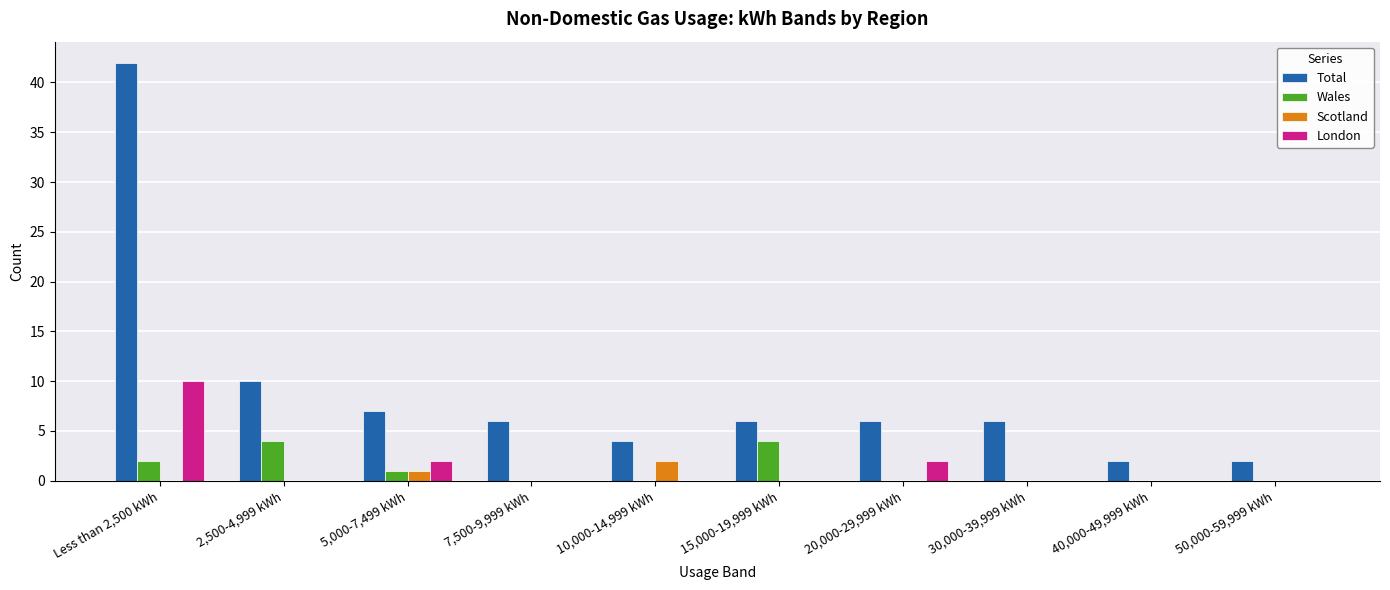

What is the total value across all series at 15,000-19,999 kWh?

10